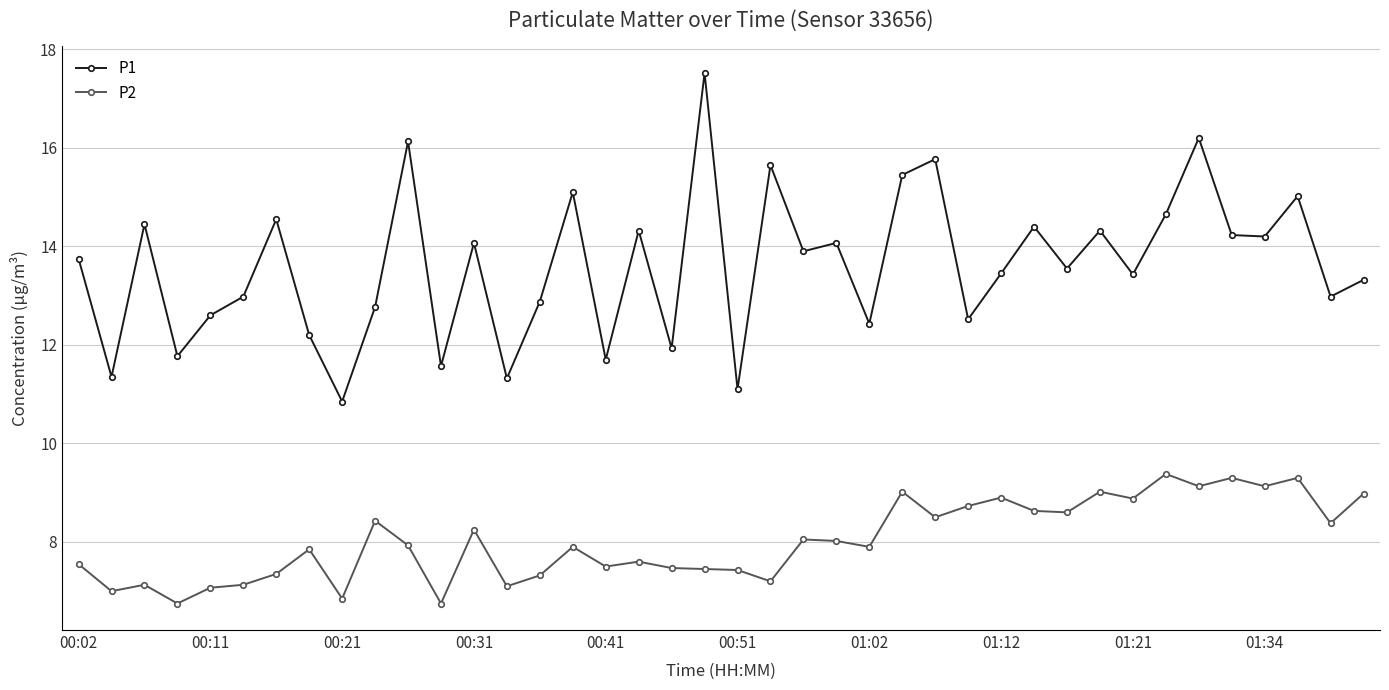

Which series has the widest spread of values?

P1